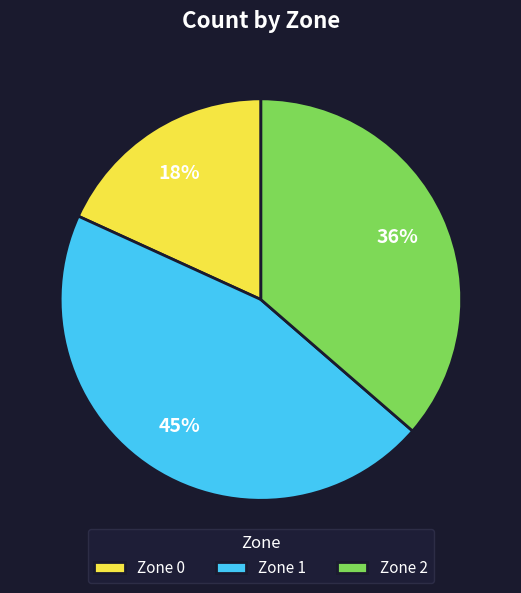

Is the sum of Zone 2 and Zone 0 greater than half?

Yes